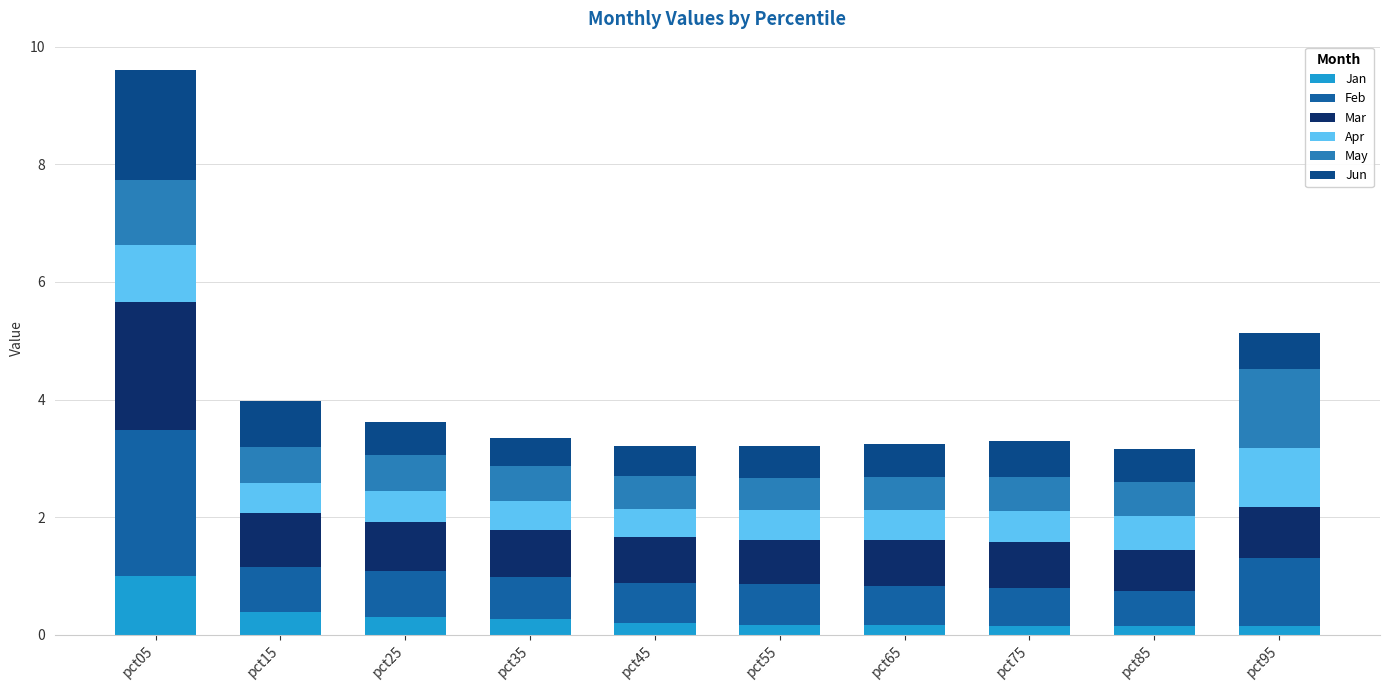

How many distinct data groups are displayed?

6